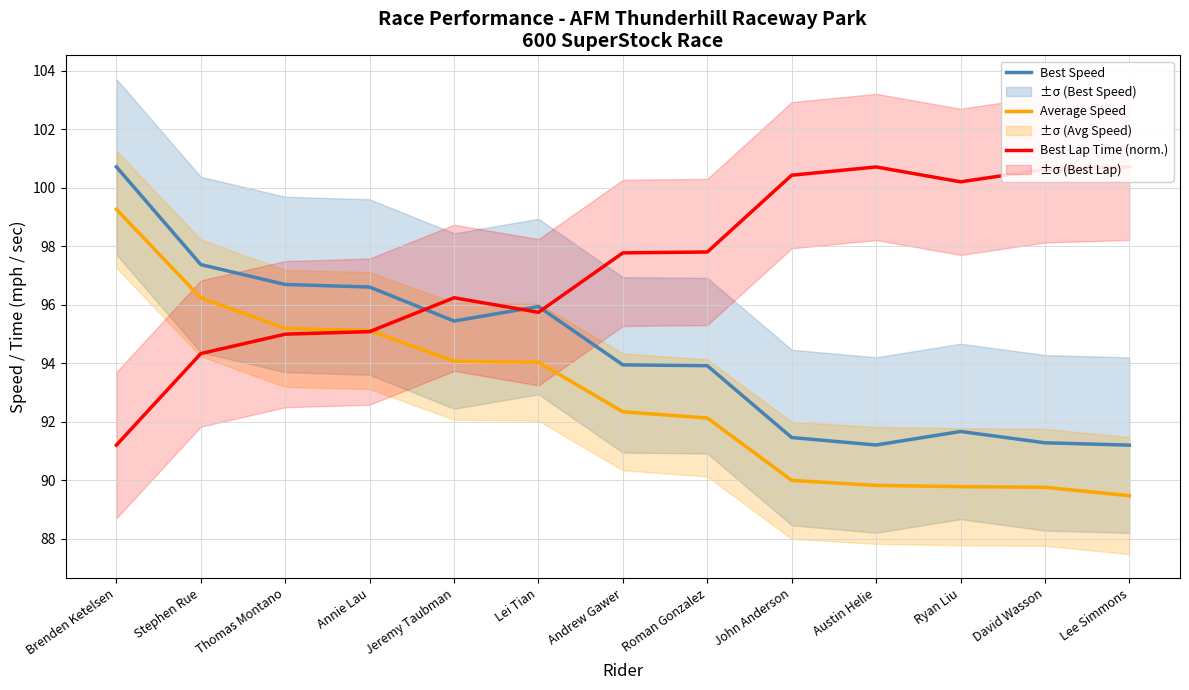

Reading left to right, what are all the values shown in this chart?

Best Speed: Brenden Ketelsen=100.7	Stephen Rue=97.4	Thomas Montano=96.7	Annie Lau=96.6	Jeremy Taubman=95.4	Lei Tian=95.9	Andrew Gawer=93.9	Roman Gonzalez=93.9	John Anderson=91.5	Austin Helie=91.2	Ryan Liu=91.7	David Wasson=91.3	Lee Simmons=91.2
Average Speed: Brenden Ketelsen=99.3	Stephen Rue=96.2	Thomas Montano=95.2	Annie Lau=95.1	Jeremy Taubman=94.1	Lei Tian=94.0	Andrew Gawer=92.3	Roman Gonzalez=92.1	John Anderson=90.0	Austin Helie=89.8	Ryan Liu=89.8	David Wasson=89.8	Lee Simmons=89.5
Best Lap Time (norm.): Brenden Ketelsen=91.2	Stephen Rue=94.3	Thomas Montano=95.0	Annie Lau=95.1	Jeremy Taubman=96.2	Lei Tian=95.7	Andrew Gawer=97.8	Roman Gonzalez=97.8	John Anderson=100.4	Austin Helie=100.7	Ryan Liu=100.2	David Wasson=100.6	Lee Simmons=100.7